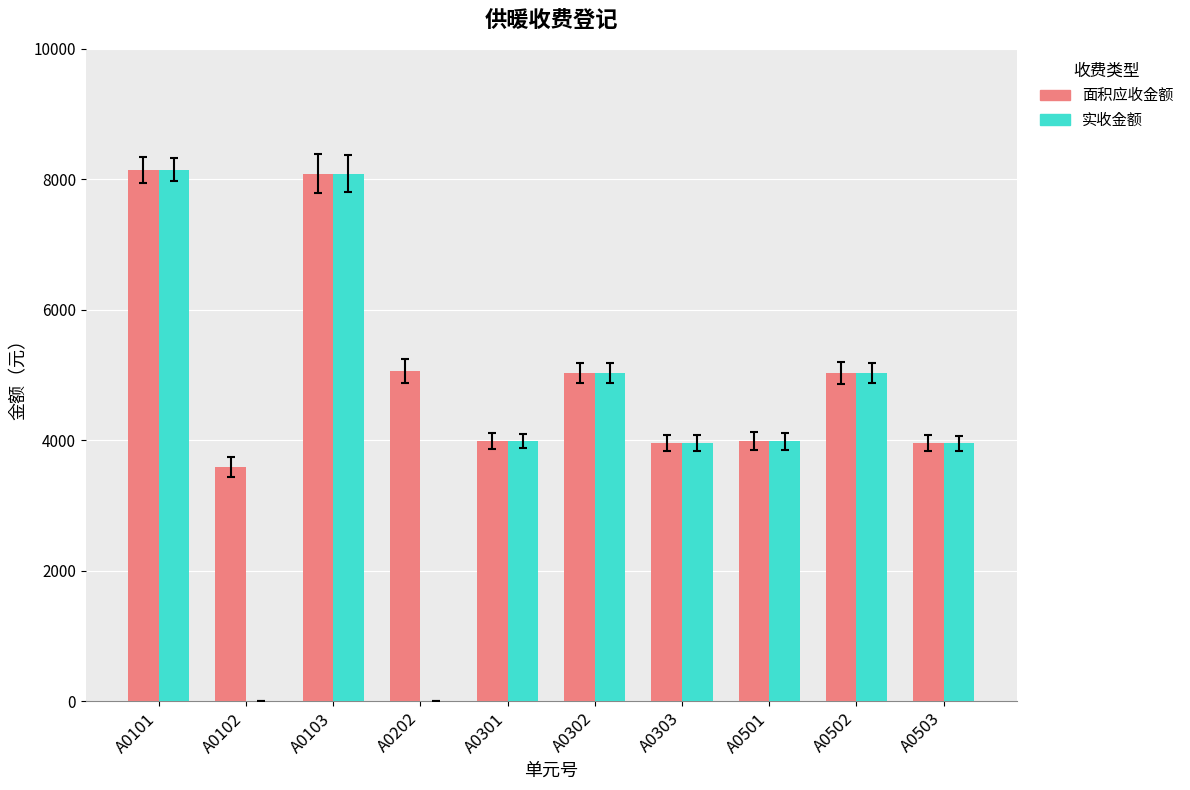

Which series has the largest range (max minus min)?

实收金额